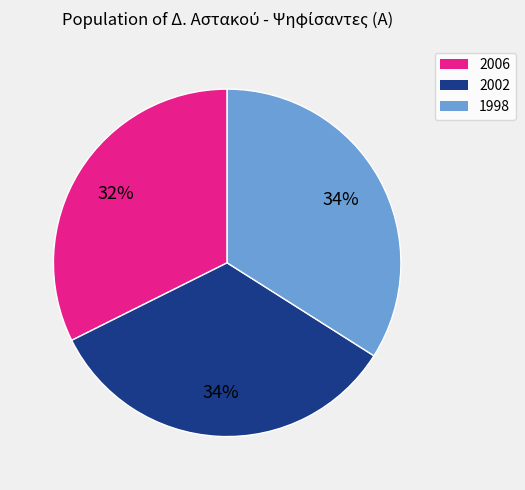

Count the number of slices in the pie.

3